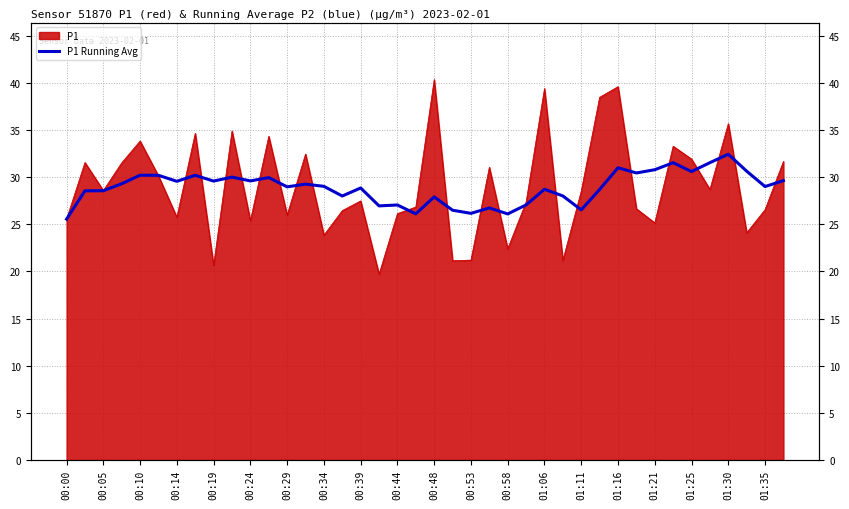

Between 35 and 32, which is larger?

35